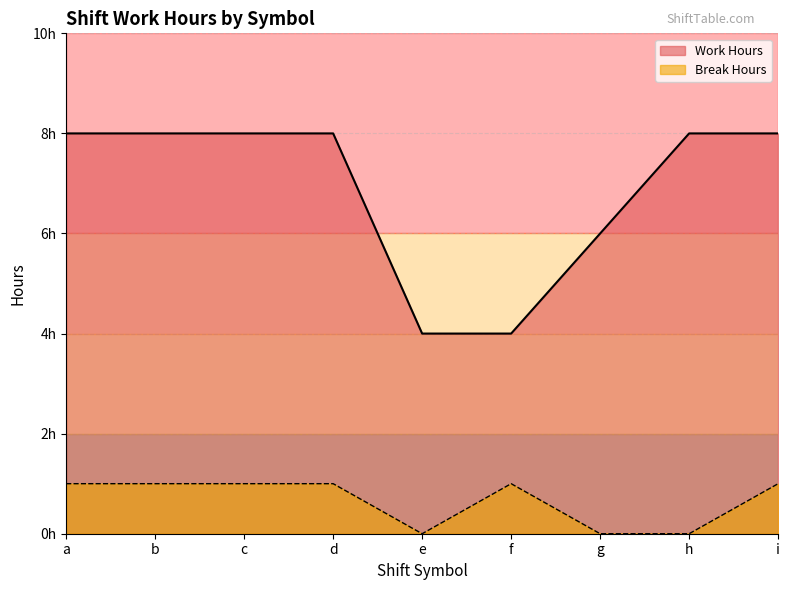

Where is the first local minimum for Break Hours?

e